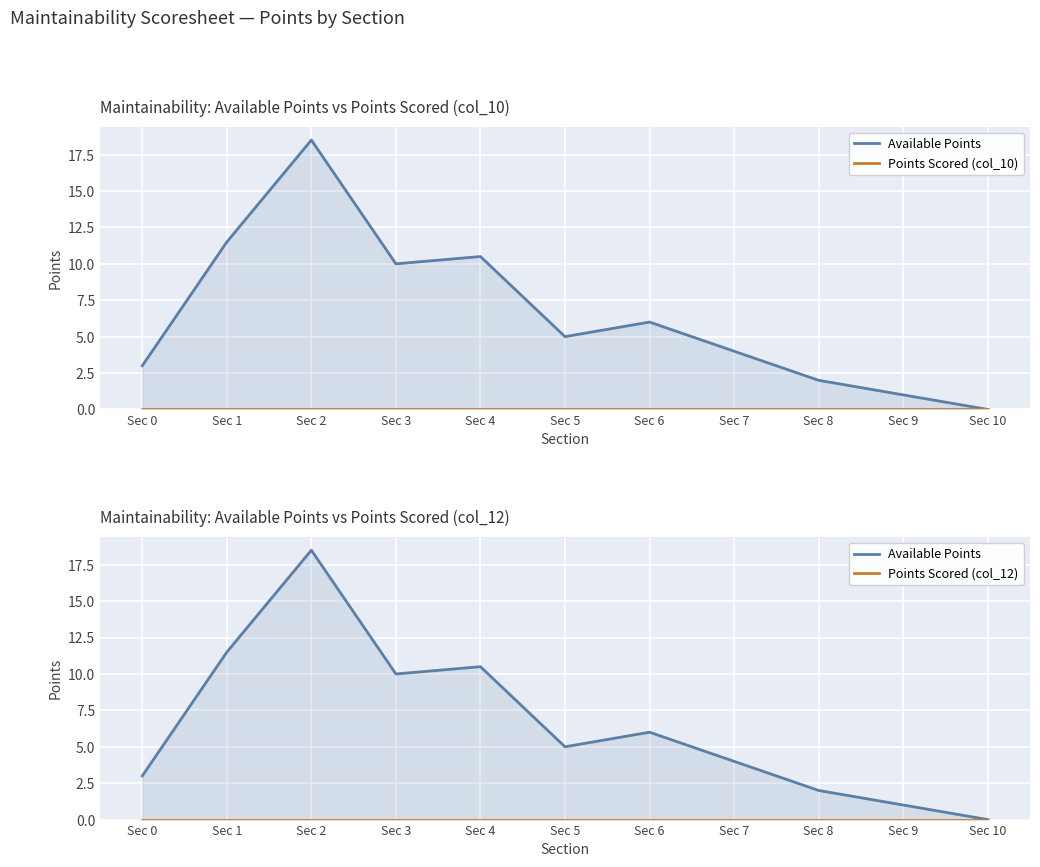

True or false: Points Scored (col_12) and Points Scored (col_10) intersect in this chart.

False